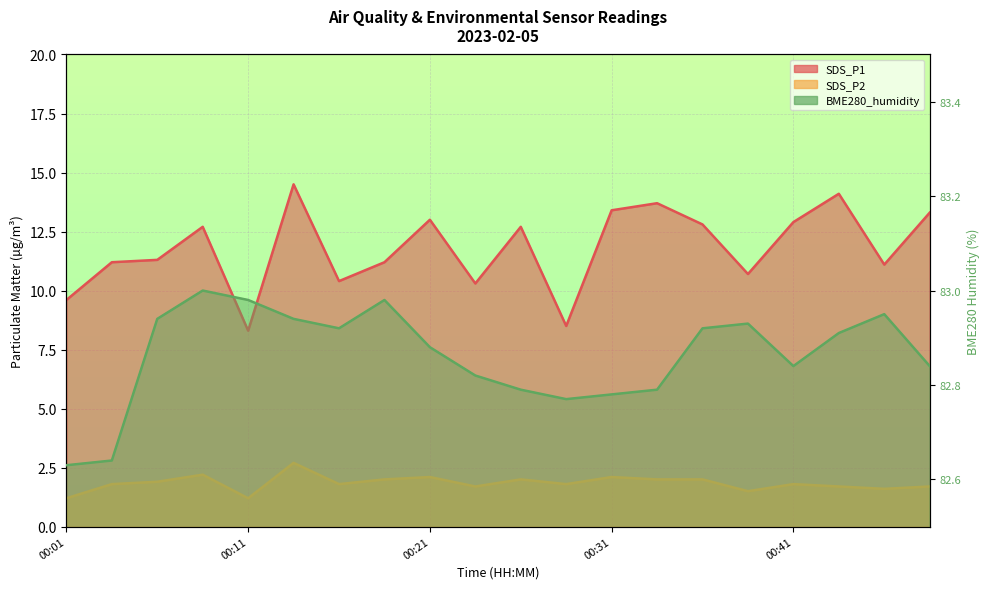

True or false: BME280_humidity and SDS_P2 cross at least once.

False